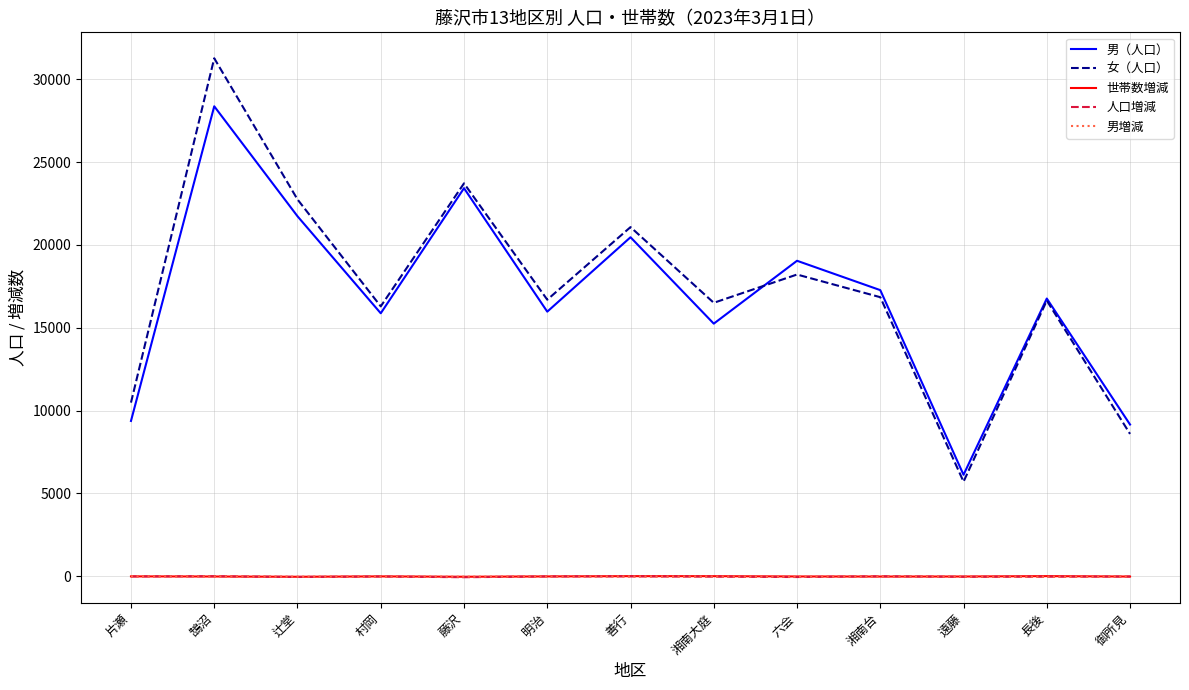

Which series has the largest range (max minus min)?

女（人口）